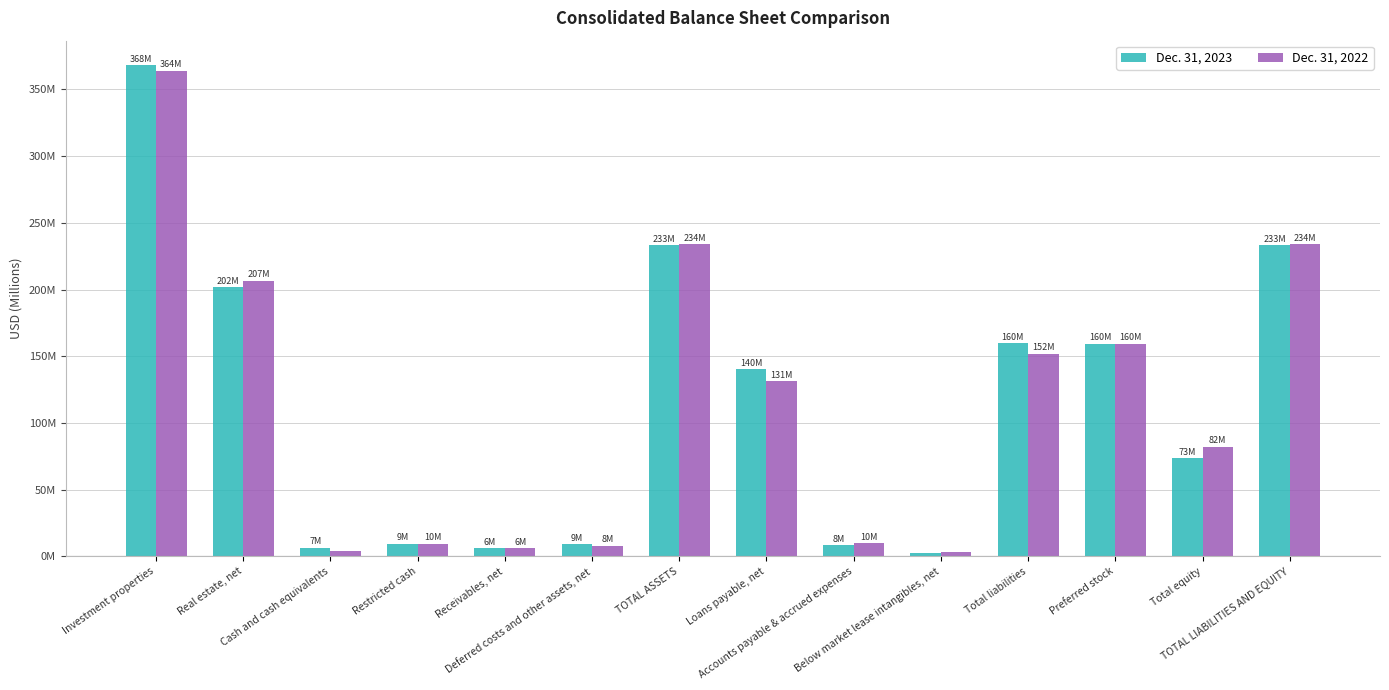

What is the minimum value shown in the chart?

2.7